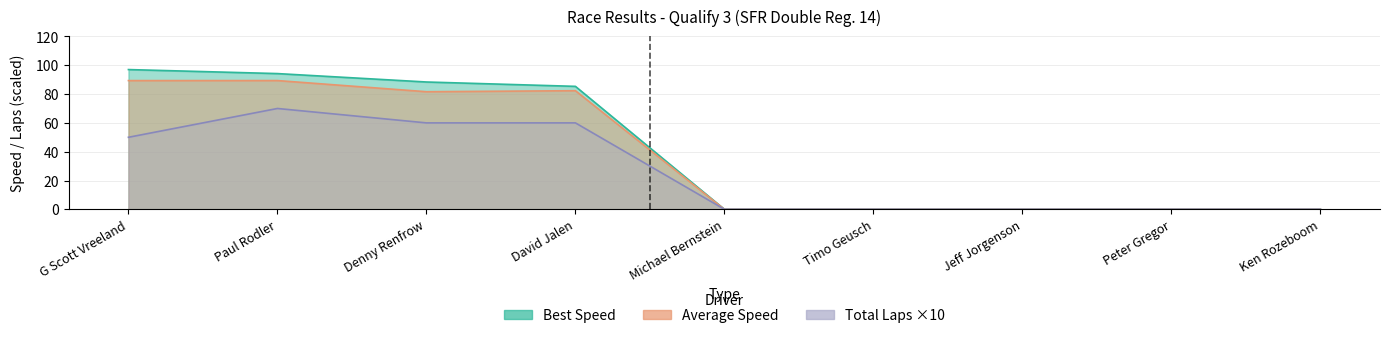

The Total Laps series shows 41.7 at Paul Rodler. True or false?

False